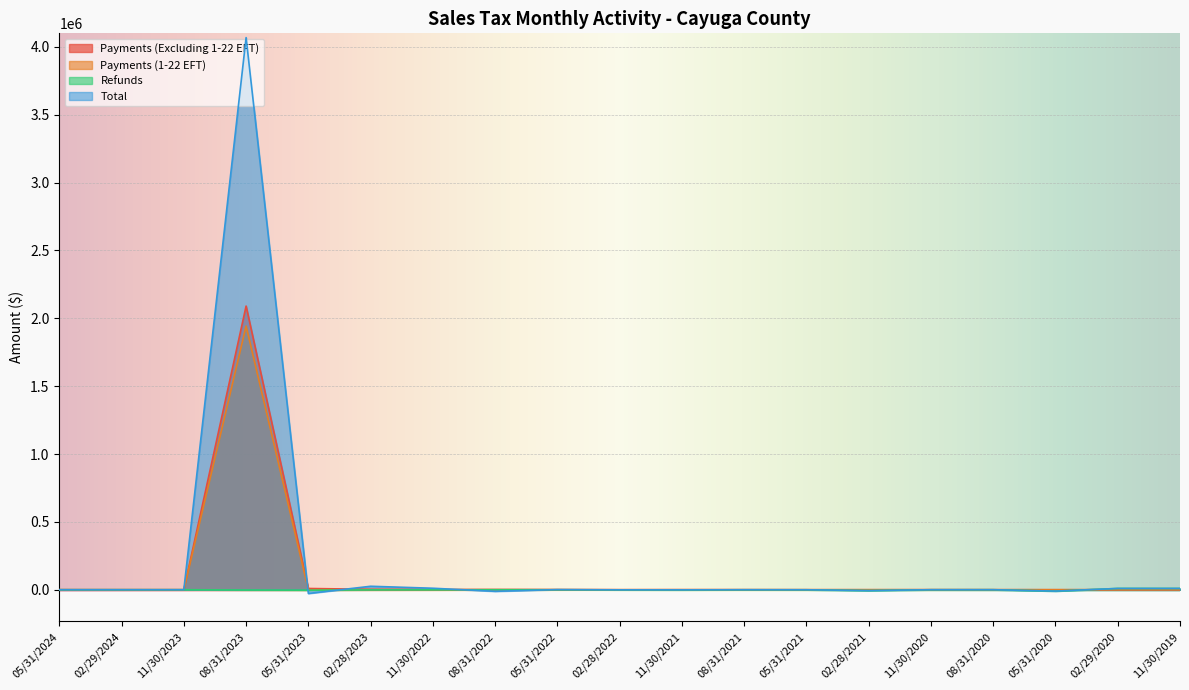

Which label corresponds to the largest value in the chart?

08/31/2023